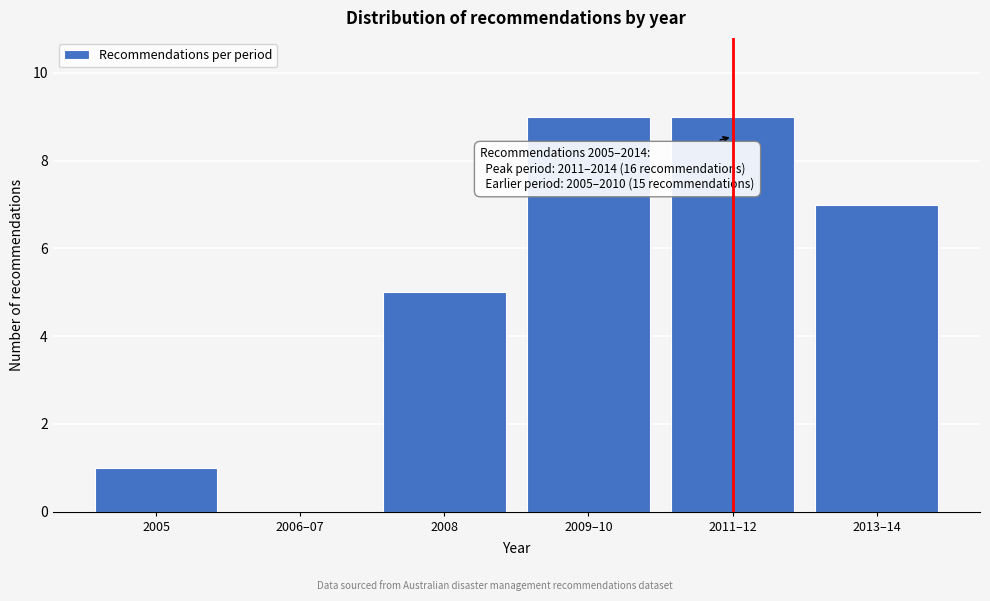

Reading left to right, extract all data points from this chart.

2005=1	2006–07=0	2008=5	2009–10=9	2011–12=9	2013–14=7